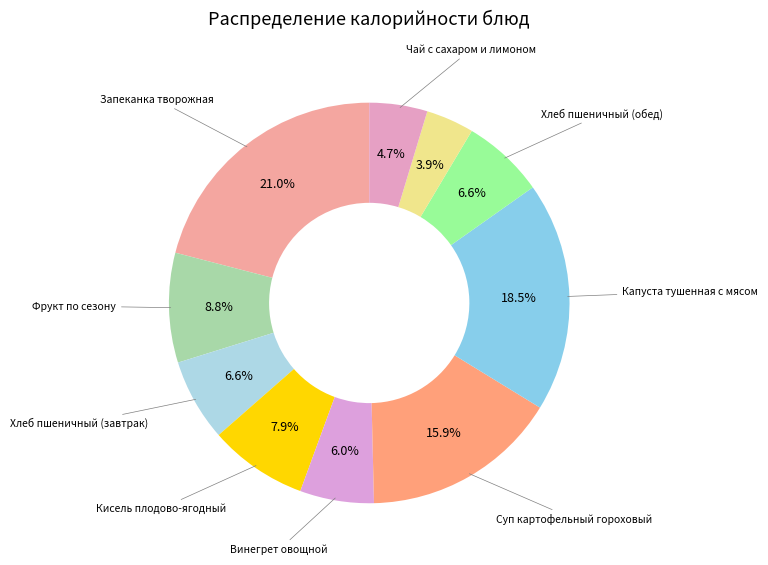

Which category has the biggest portion of the pie?

Запеканка творожная